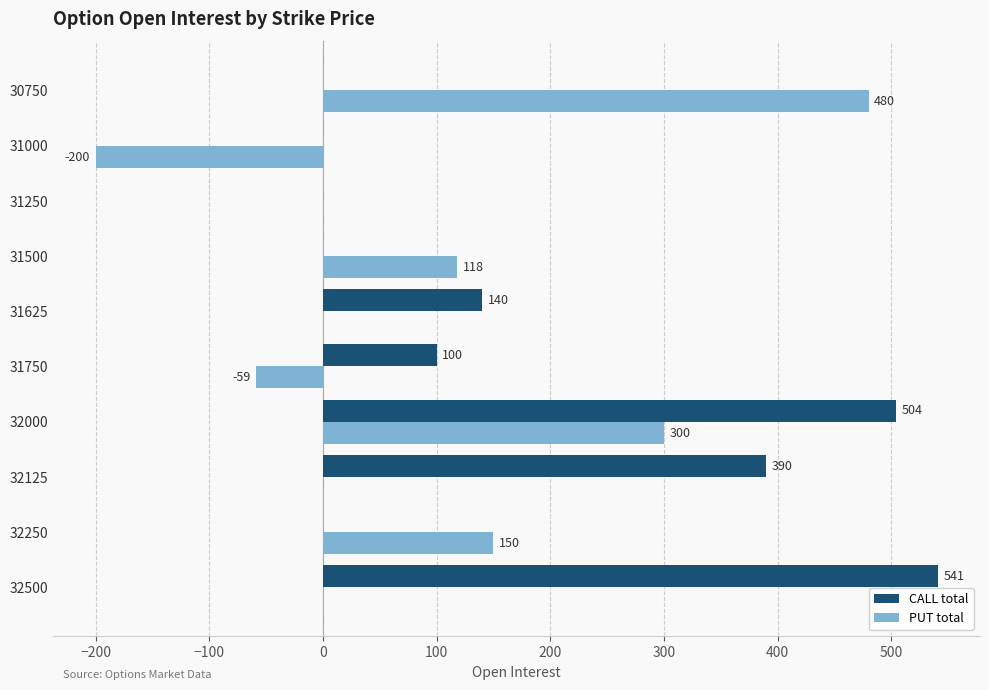

Which series changed the most between 31500 and 30750?

PUT total